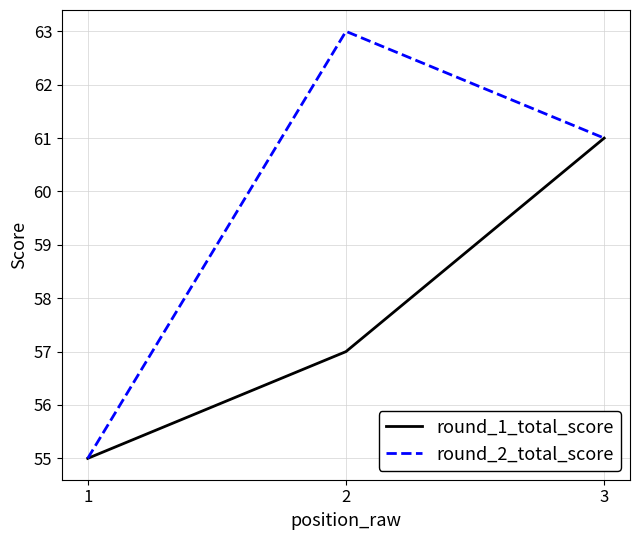

At which label is round_2_total_score closest to 59?

3